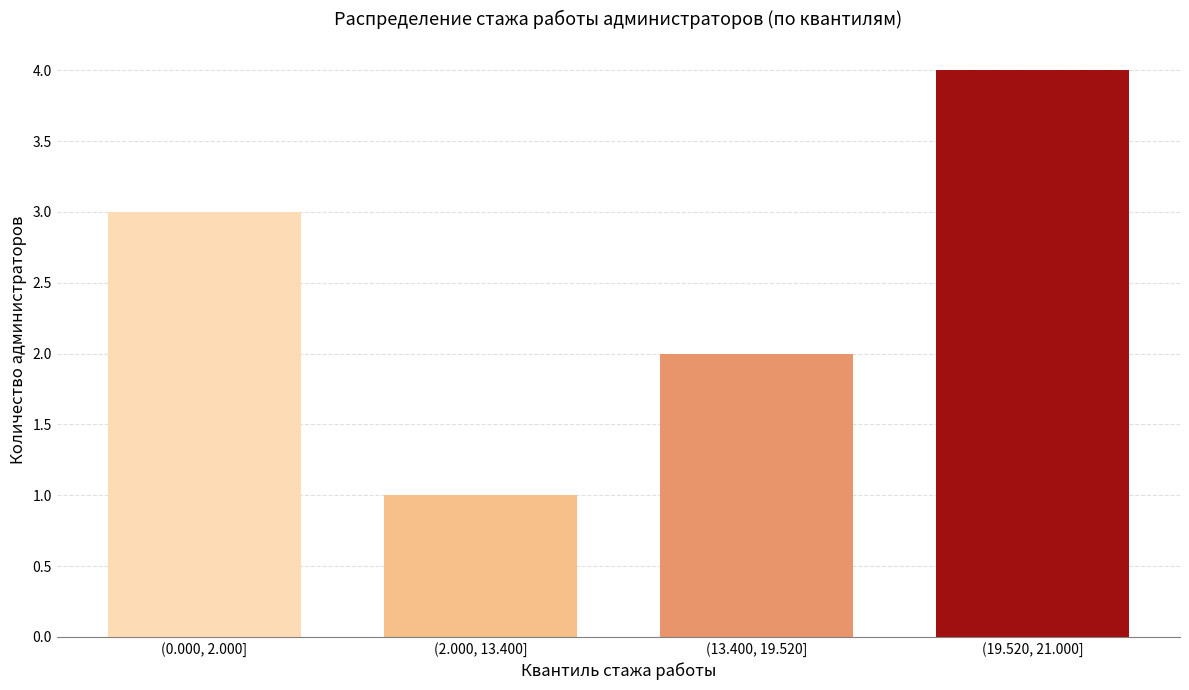

Reading left to right, what are all the values shown in this chart?

(0.000, 2.000]=3	(2.000, 13.400]=1	(13.400, 19.520]=2	(19.520, 21.000]=4